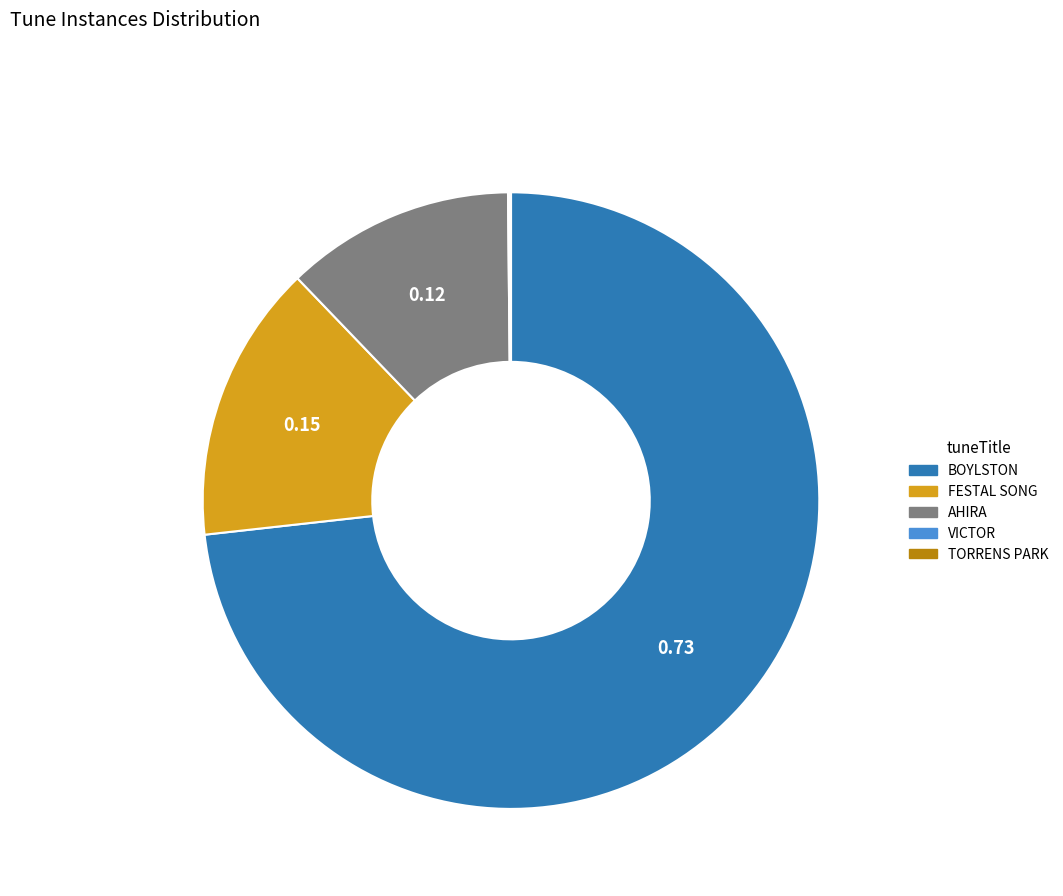

Which category has the biggest portion of the pie?

BOYLSTON